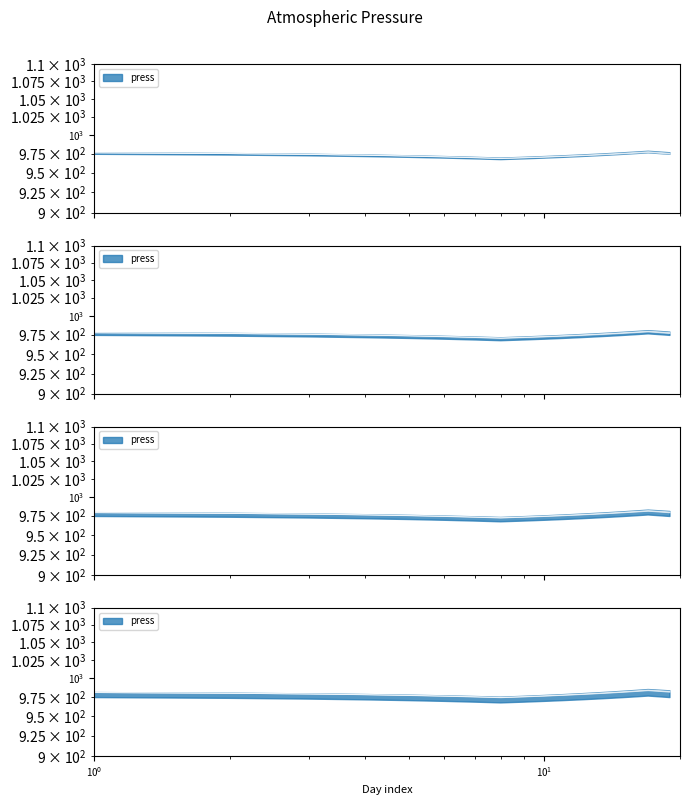

What is the smallest value displayed?

970.6